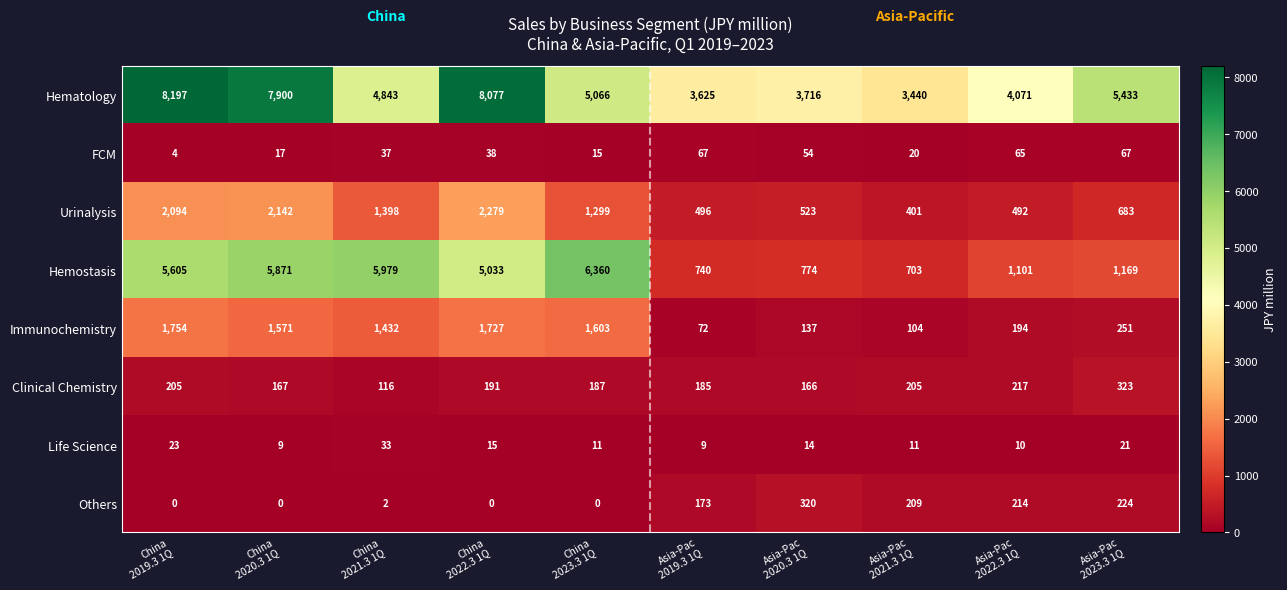

What is the greatest value displayed?

8197